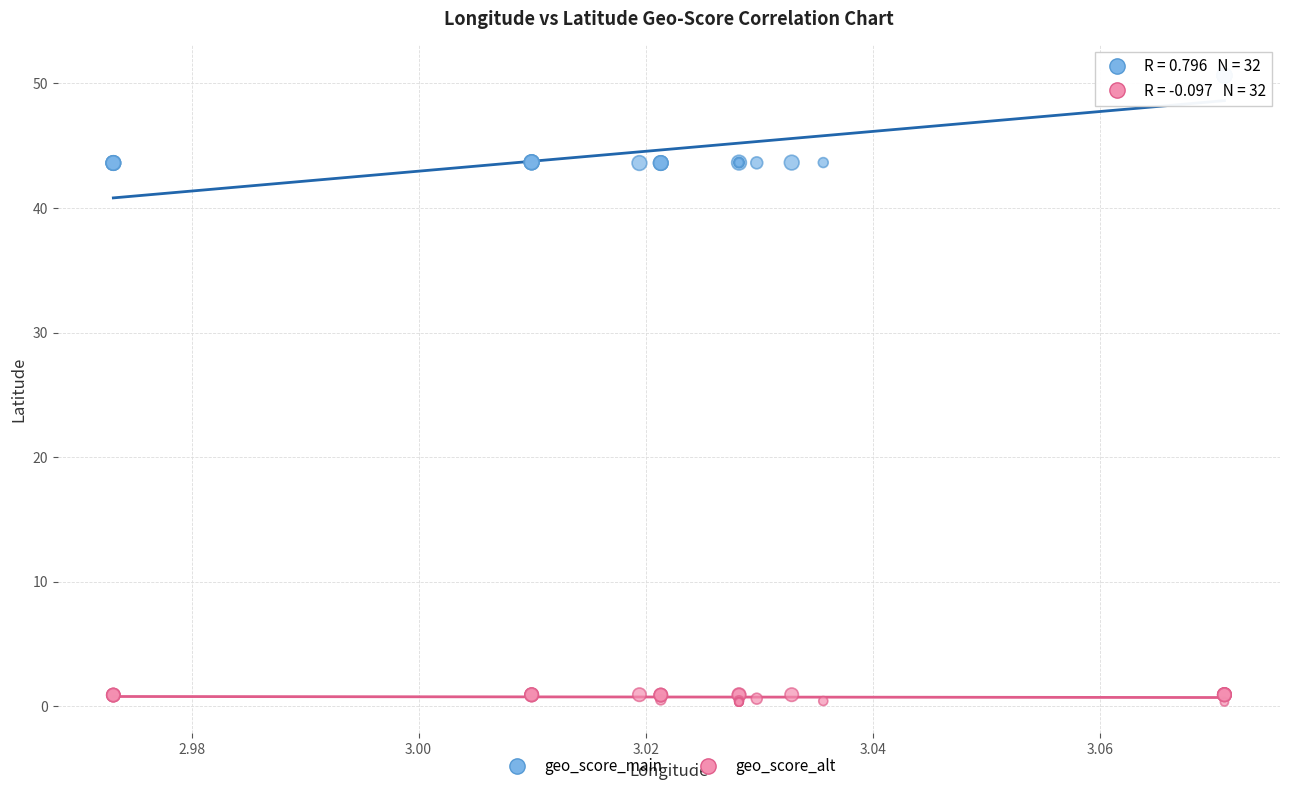

Which series reaches the minimum Y coordinate?

geo_score_alt